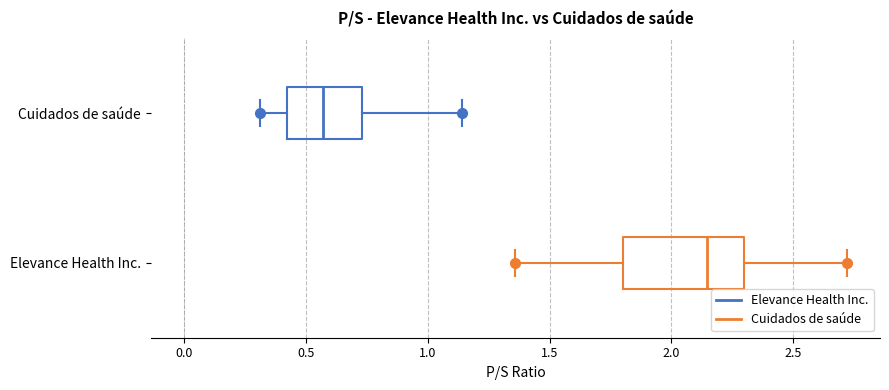

Which box is the widest, from its left edge to its right edge?

Elevance Health Inc.